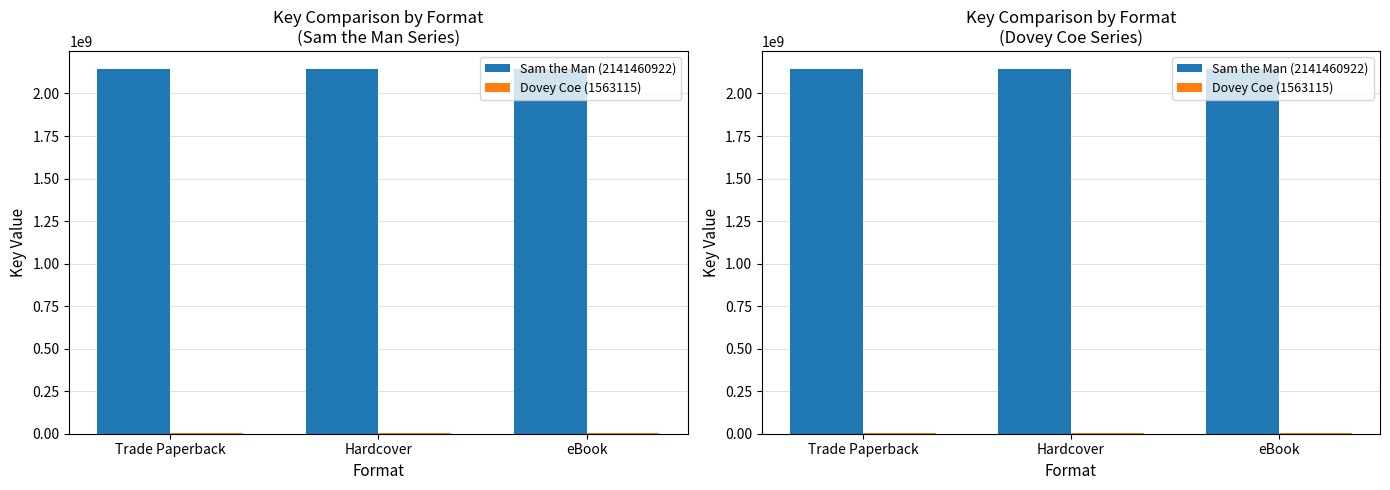

List the series in order of their overall mean, lowest first.

Dovey Coe (1563115), Sam the Man (2141460922)